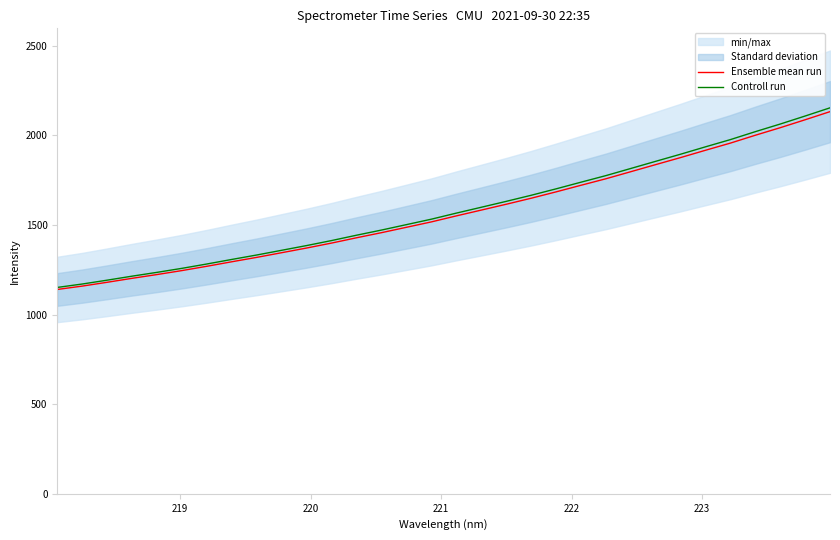

What is the maximum value for Ensemble mean run?

2132.9